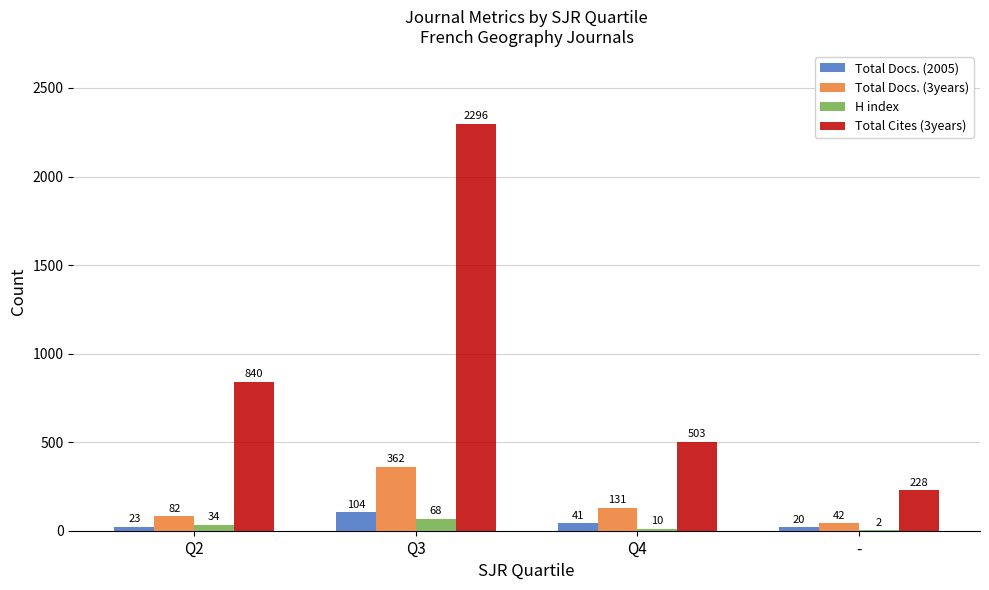

What is the spread (max minus min) of values at Q3?

2228